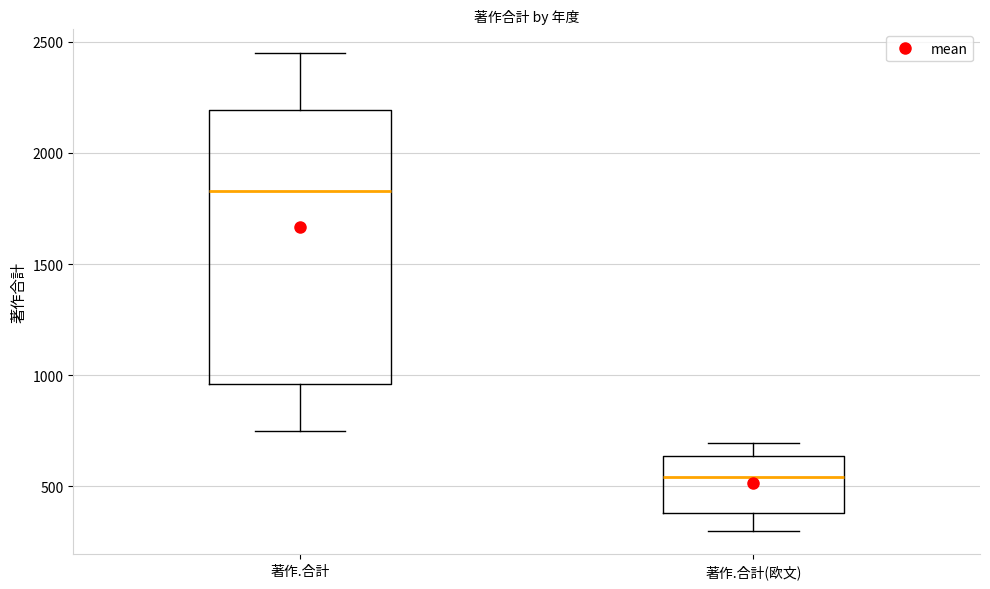

Reading left to right, transcribe this box plot: for each box, give where its median line is, the range the box spans, and where its two whiskers end, as read against the y-axis. The values are not printed on the chart, so give them approximately, as read against the axis.

著作.合計: median 1850, box 950 to 2200, whiskers 750 to 2450
著作.合計(欧文): median 550, box 400 to 650, whiskers 300 to 700